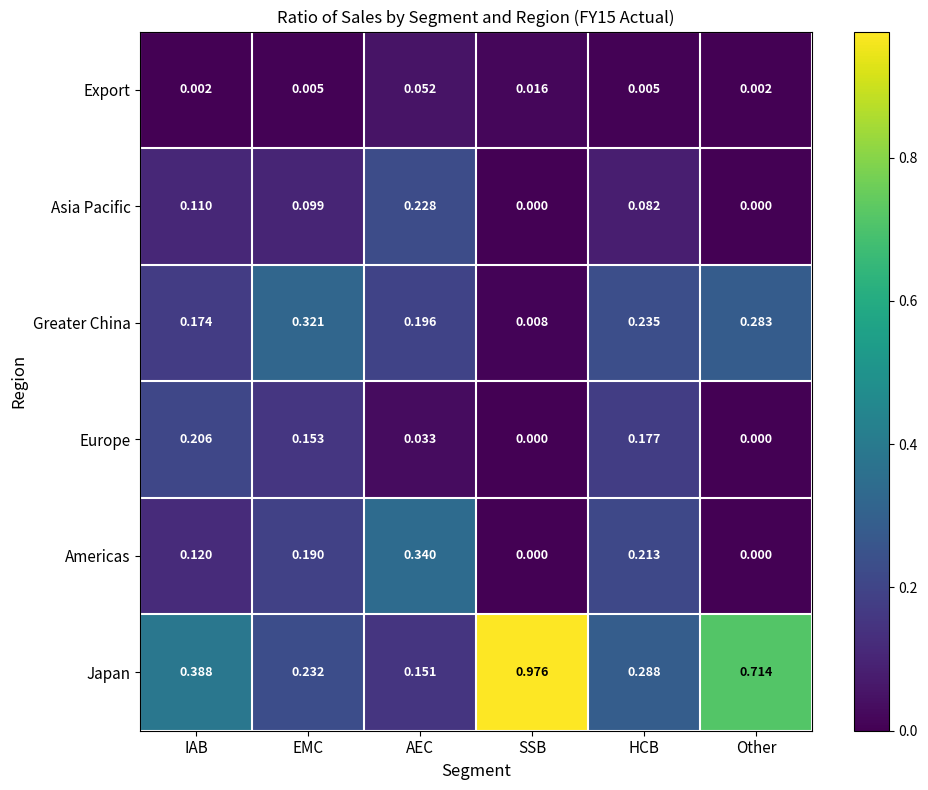

List the series in order of their peak value, lowest first.

Export, Europe, Asia Pacific, Greater China, Americas, Japan